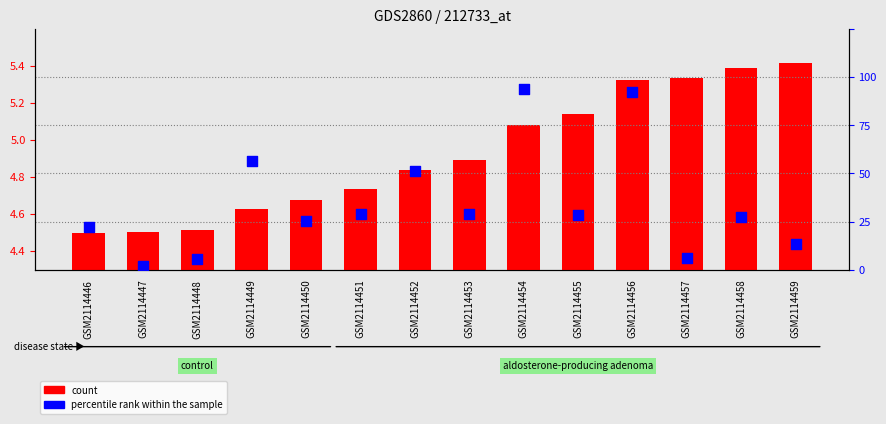

At how many categories does at least one series exceed 1?

14